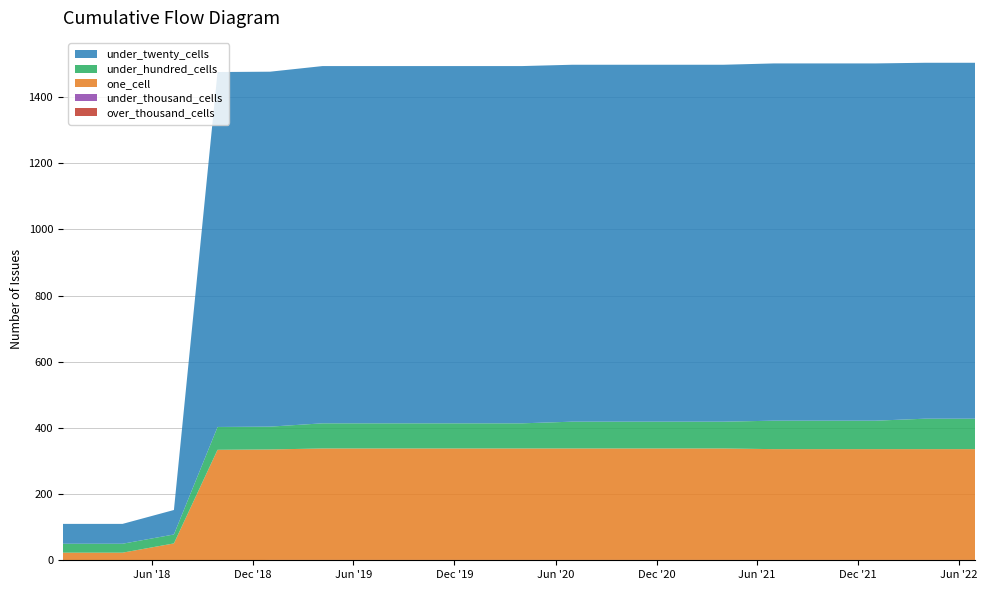

Reading left to right, transcribe all the data shown in this chart.

over_thousand_cells: 0	0	0	0	0	0	0	0	0	0	0	0	0	0	0	0	0	0	0
under_thousand_cells: 0	0	0	0	1	1	1	1	1	1	1	1	1	1	1	1	1	1	1
one_cell: 23	23	51	334	334	337	337	337	337	337	337	337	337	337	335	335	335	335	335
under_hundred_cells: 27	27	27	69	69	76	76	76	76	76	81	81	81	81	86	86	86	92	92
under_twenty_cells: 60	60	74	1073	1073	1080	1080	1080	1080	1080	1079	1079	1079	1079	1080	1080	1080	1076	1076